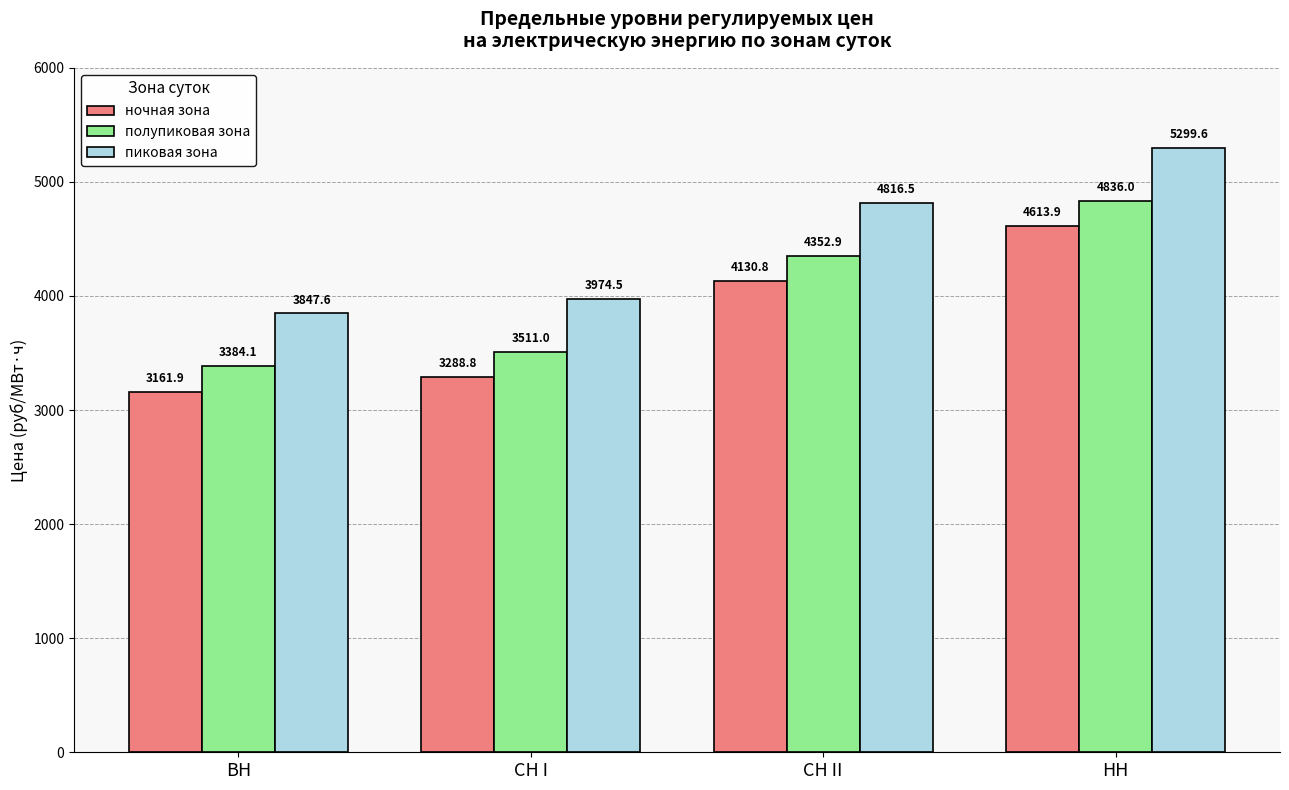

What is the highest value of the полупиковая зона series?

4836.0